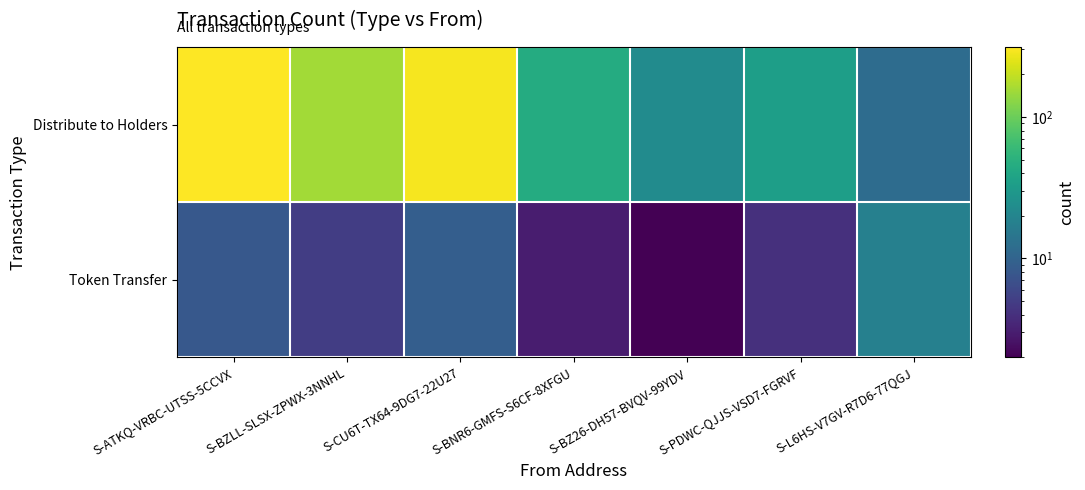

Rank the series by their average value, from lowest to highest.

Token Transfer, Distribute to Holders